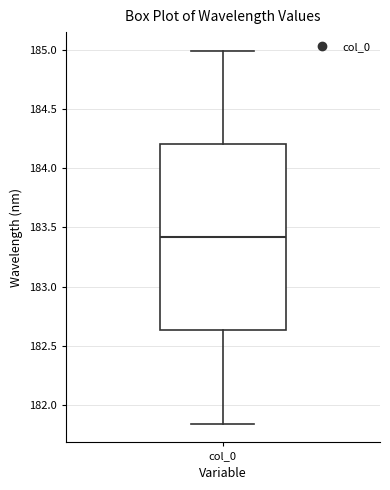

Transcribe this box plot: give where the median line is, the range the box spans, and where the two whiskers end, as read against the y-axis. The values are not printed on the chart, so give them approximately, as read against the axis.

median 183.40, box 182.65 to 184.20, whiskers 181.85 to 185.00